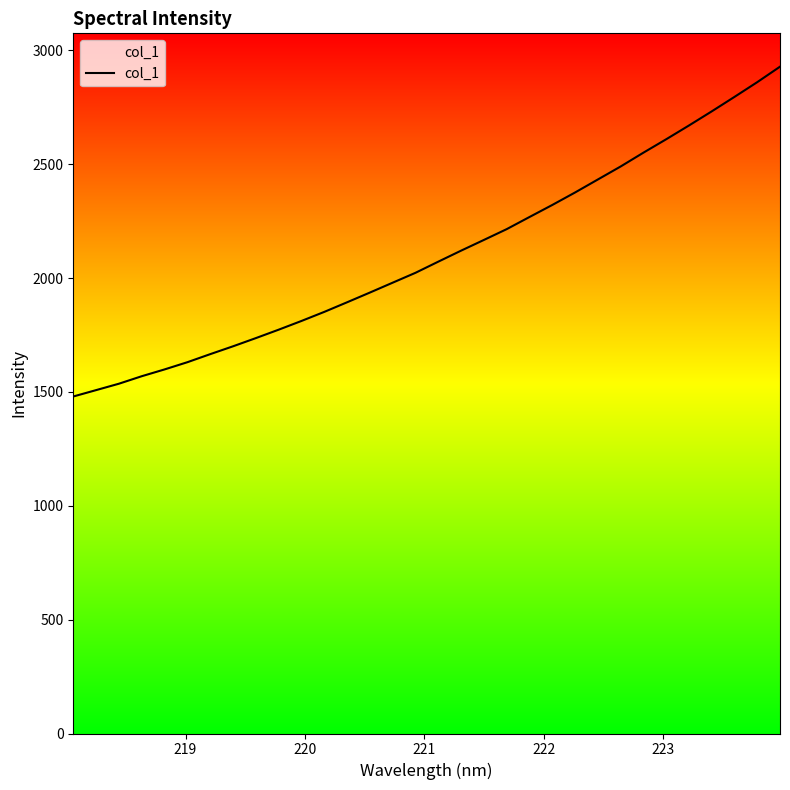

How many data points are less than 2072?

16